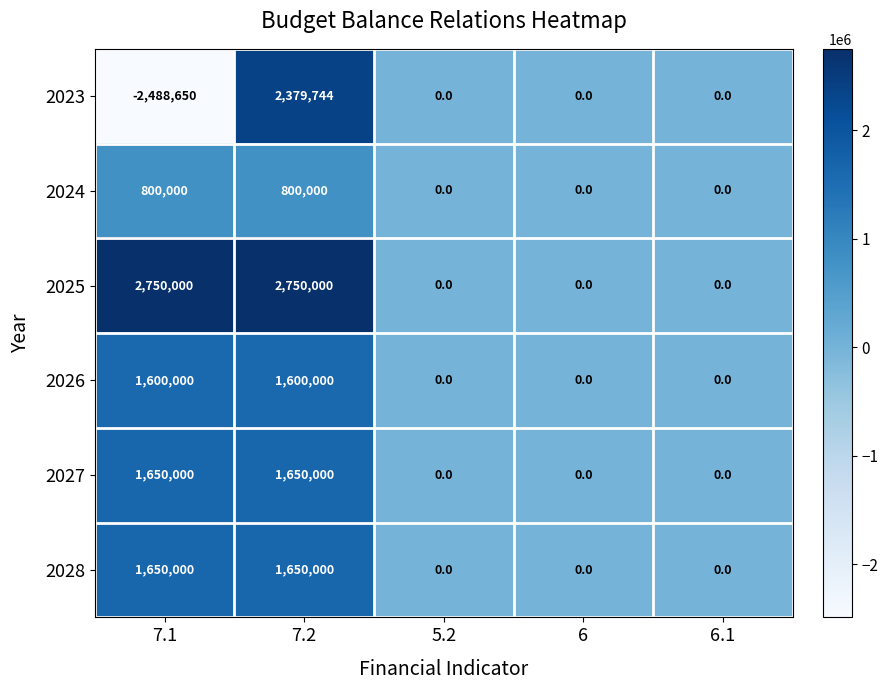

True or false: 2028 has a value of 0 at 6.

True